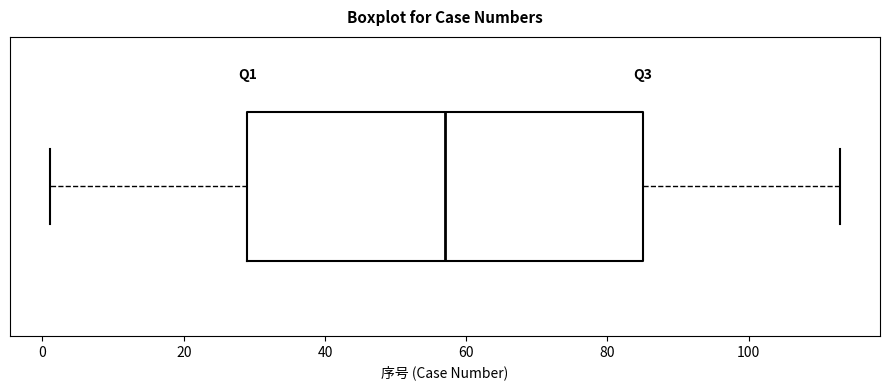

Where is the left edge of the box on the x-axis? The values are not printed on the chart, so give them approximately, as read against the axis.

30